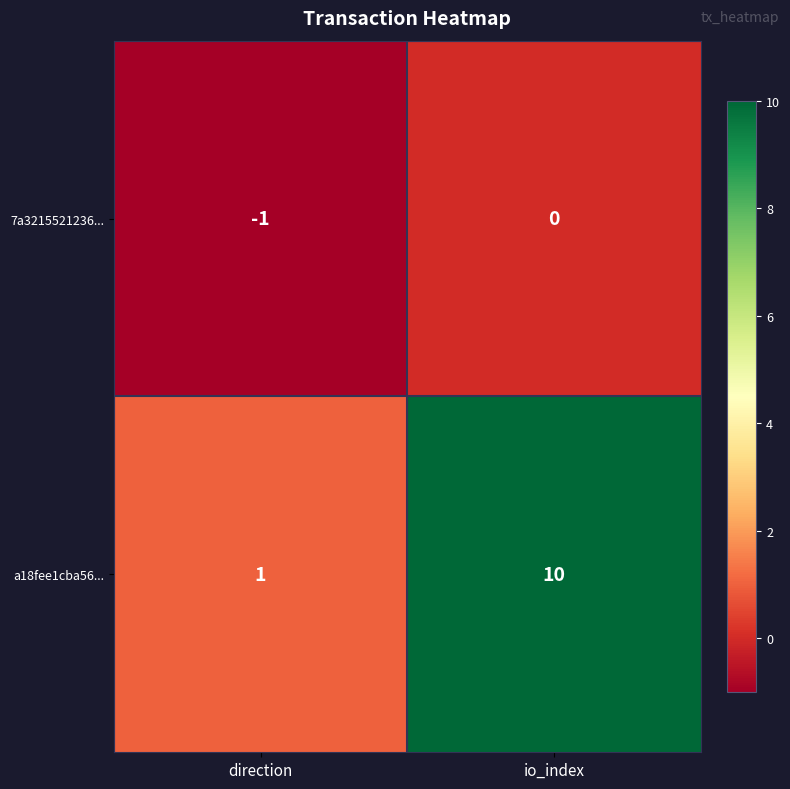

Which series has the largest range (max minus min)?

a18fee1cba56...